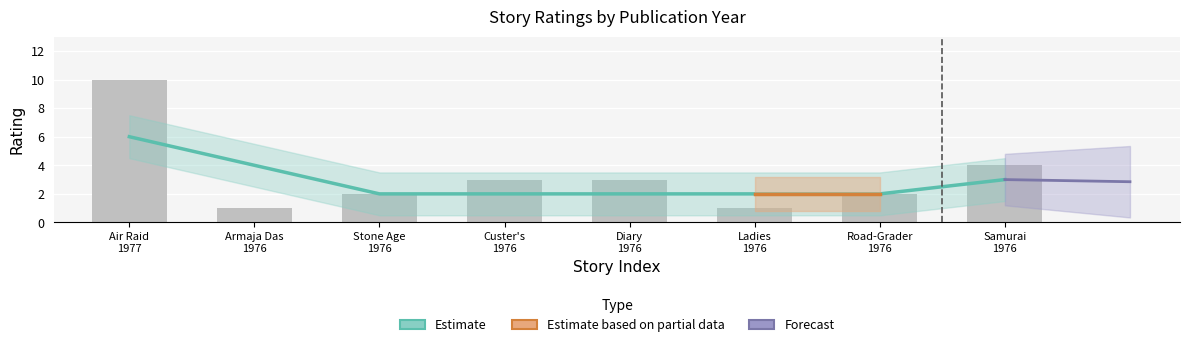

What position from the right is Samurai 1976?

1